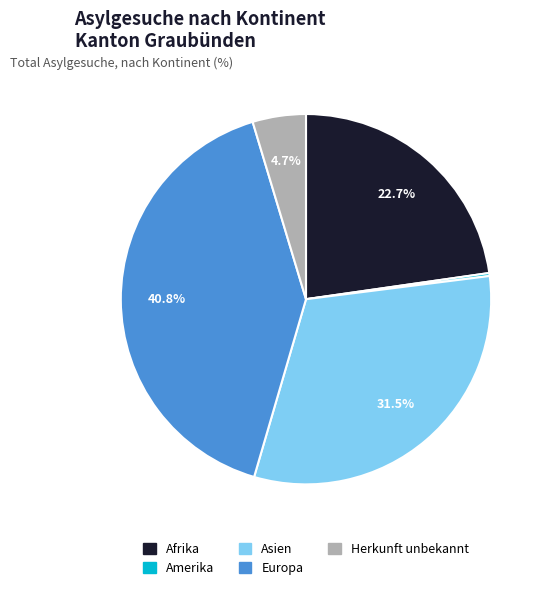

Is there a majority slice in this chart?

No